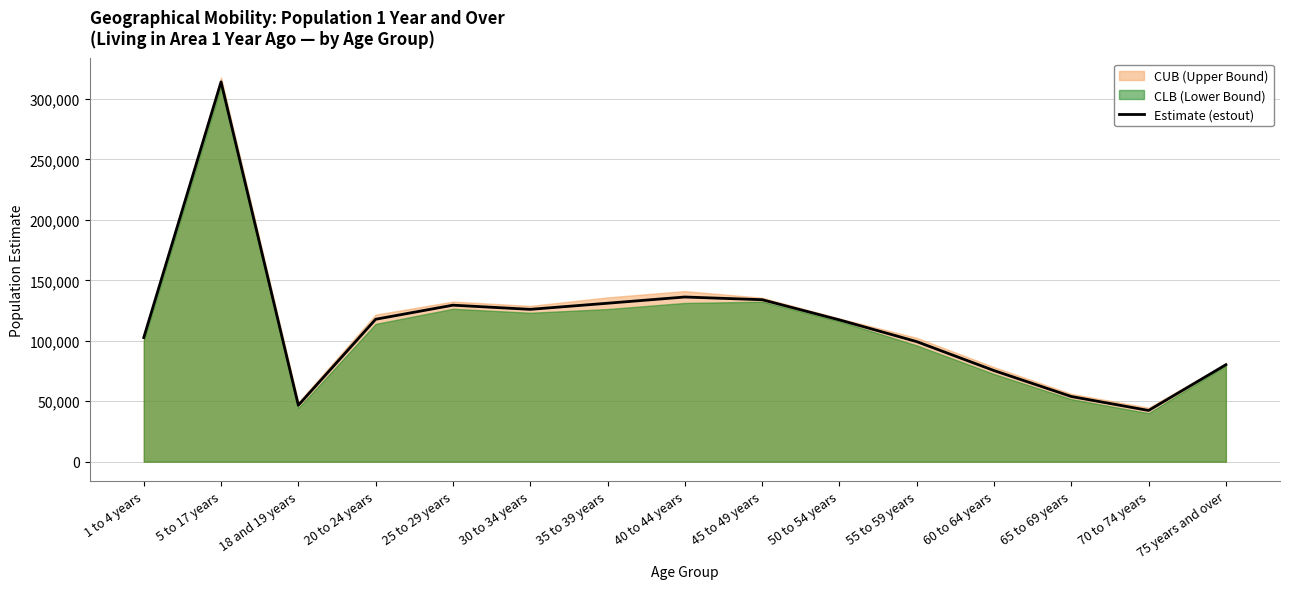

Rank the categories by value from lowest to highest.

70 to 74 years, 18 and 19 years, 65 to 69 years, 60 to 64 years, 75 years and over, 55 to 59 years, 1 to 4 years, 50 to 54 years, 20 to 24 years, 30 to 34 years, 25 to 29 years, 35 to 39 years, 45 to 49 years, 40 to 44 years, 5 to 17 years